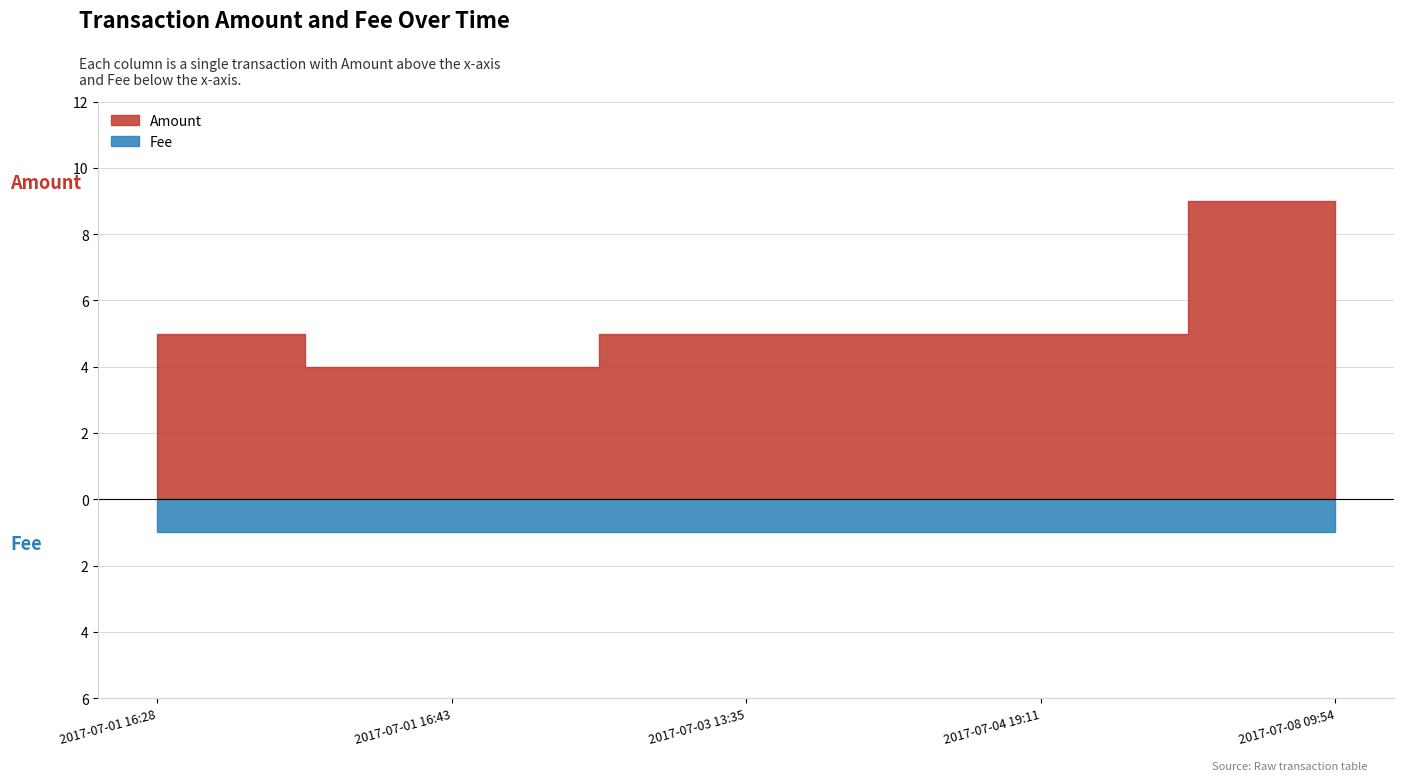

Reading right to left, what are all the values shown in this chart?

Amount: 2017-07-08 09:54=9	2017-07-04 19:11=5	2017-07-03 13:35=5	2017-07-01 16:43=4	2017-07-01 16:28=5
Fee: 2017-07-08 09:54=1	2017-07-04 19:11=1	2017-07-03 13:35=1	2017-07-01 16:43=1	2017-07-01 16:28=1